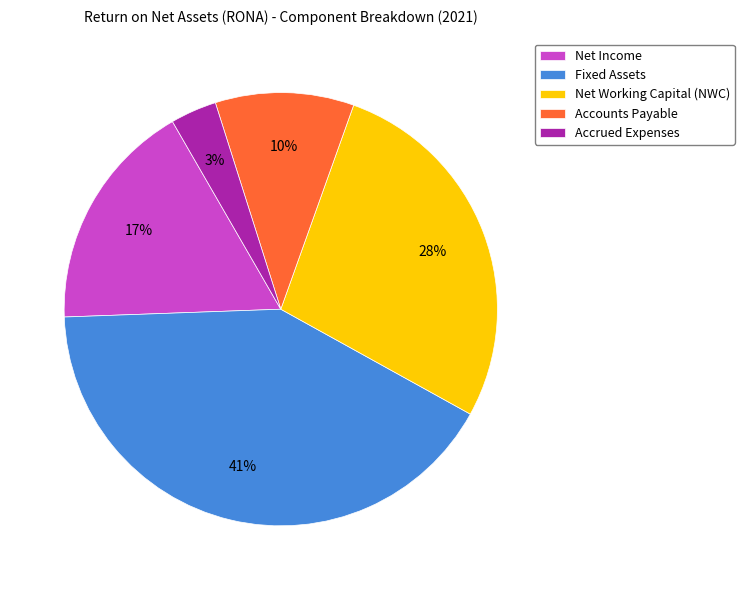

Rank the categories by value from lowest to highest.

Accrued Expenses, Accounts Payable, Net Income, Net Working Capital (NWC), Fixed Assets